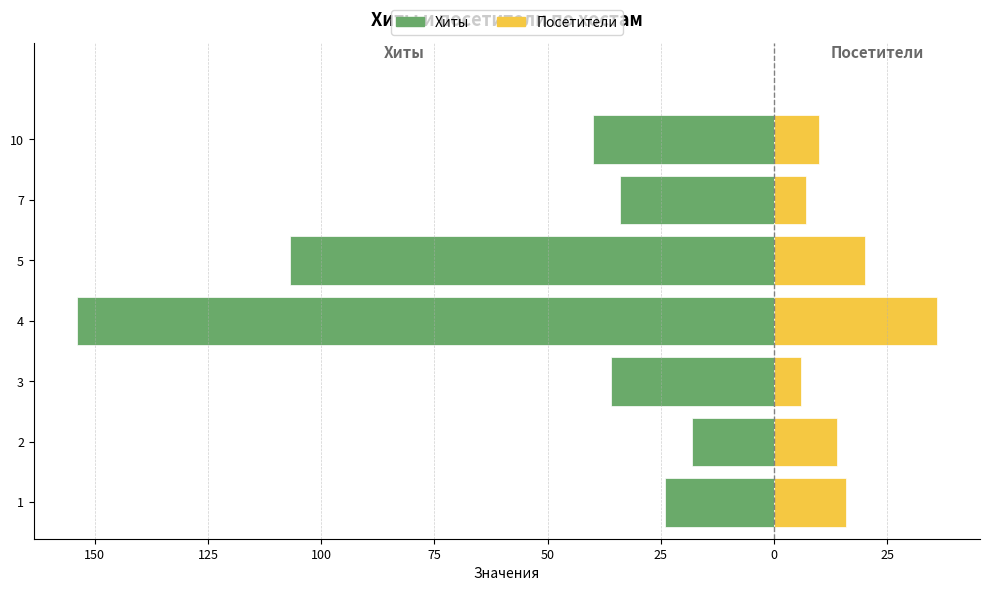

How many bars are there in total?

14